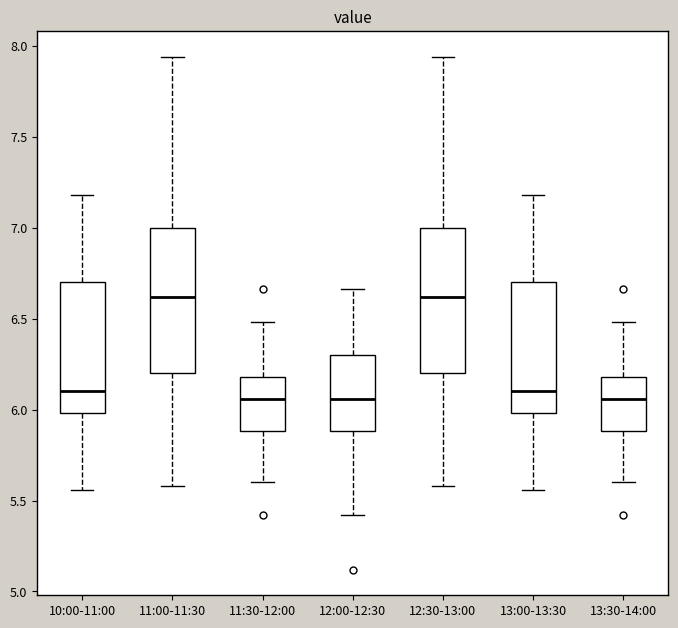

Where is the upper edge of the box for 10:00-11:00 on the y-axis? The values are not printed on the chart, so give them approximately, as read against the axis.

6.70